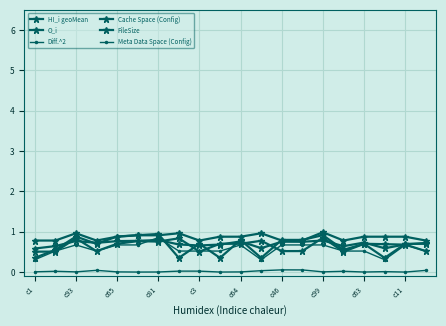

How many data points does each series have?

20